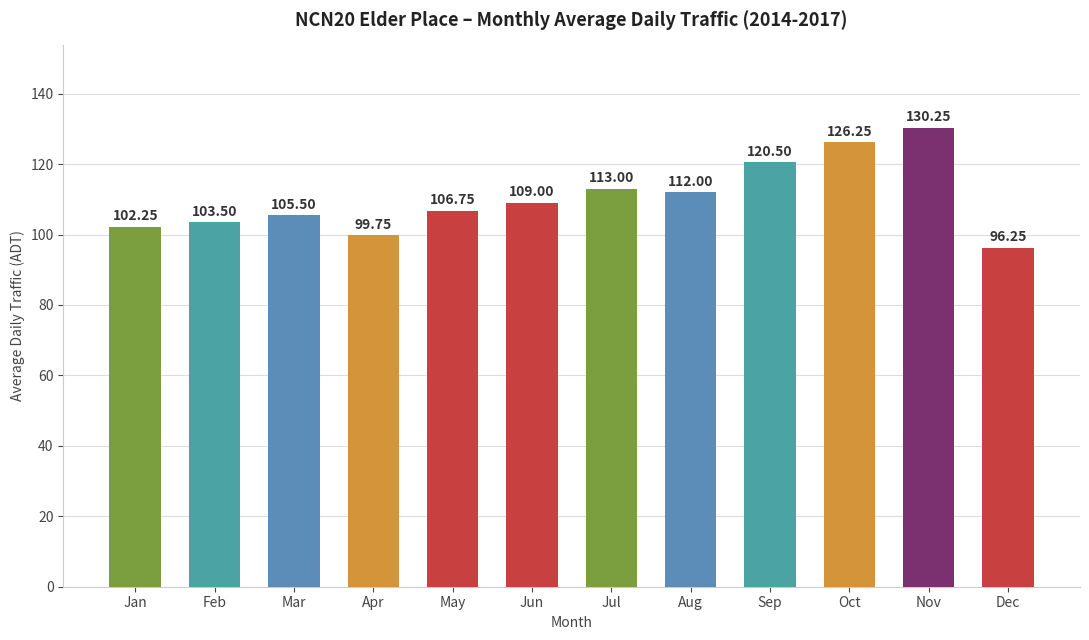

Which label corresponds to the largest value in the chart?

Nov